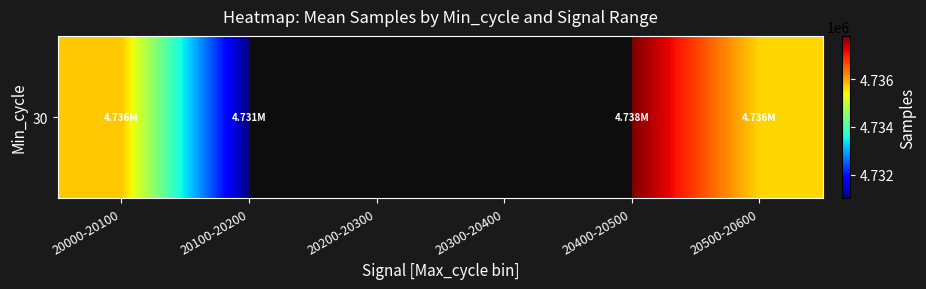

Between 20500-20600 and 20300-20400, which is larger?

20300-20400